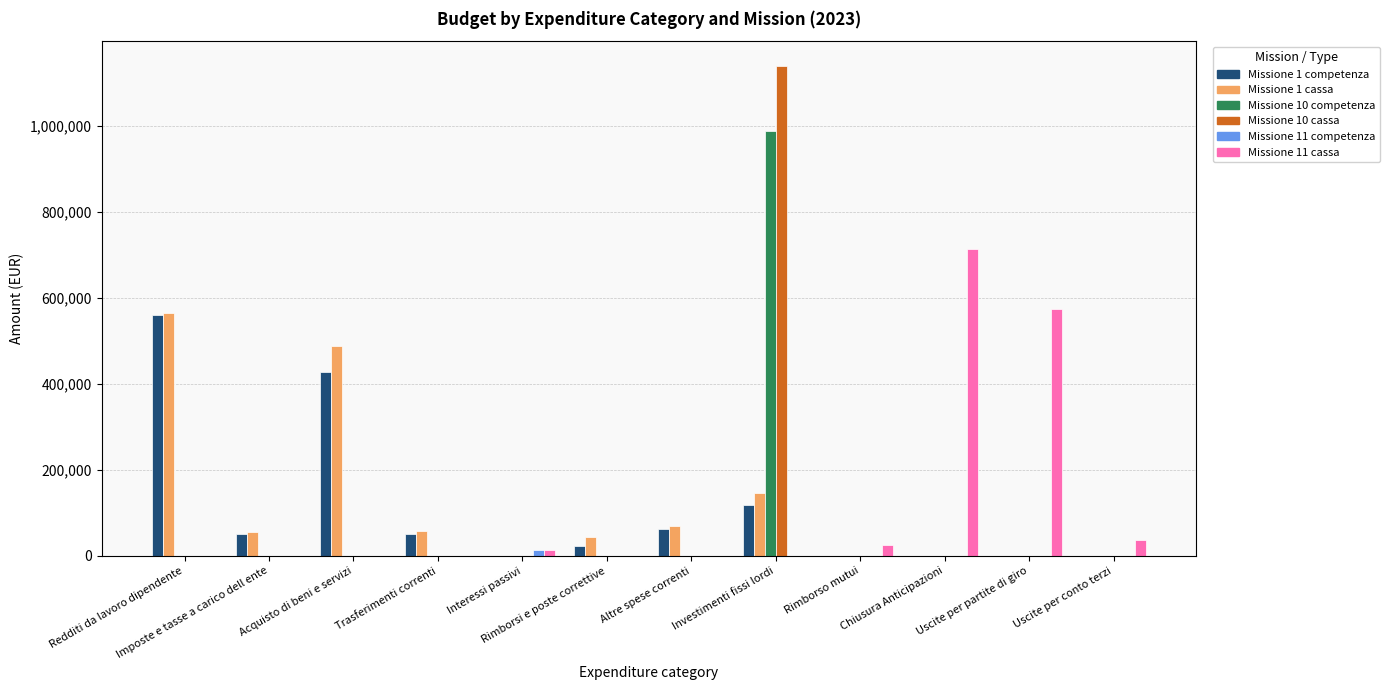

Which label corresponds to the largest value in the chart?

Investimenti fissi lordi